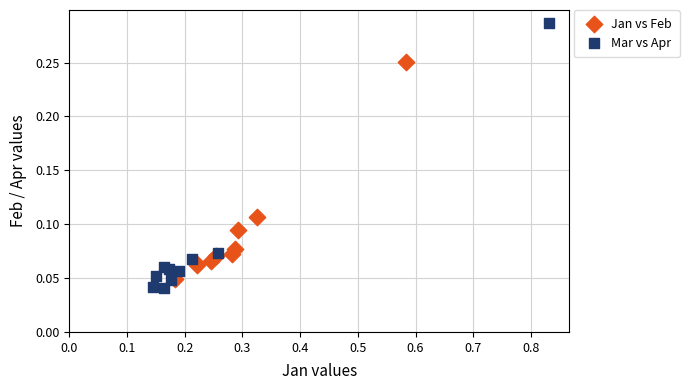

Which series has the largest Y range (max minus min)?

Mar vs Apr